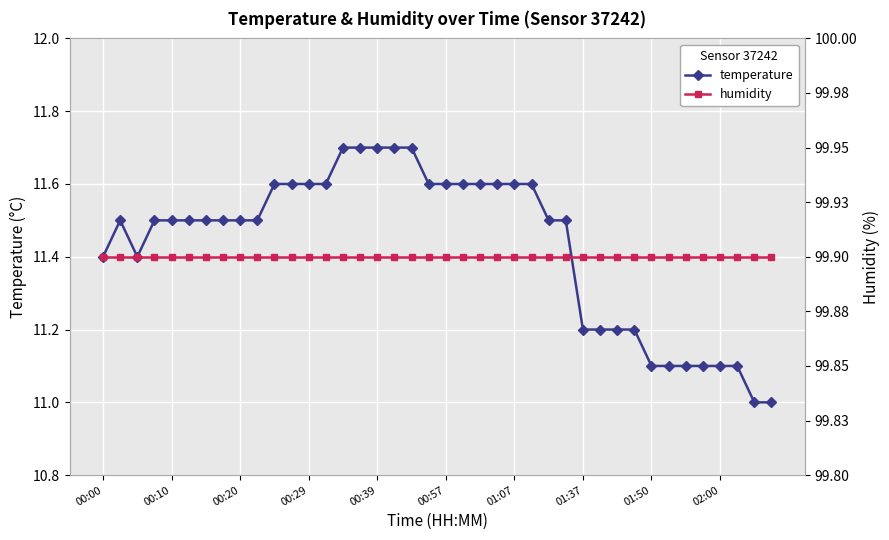

Reading left to right, list all the values displayed in this chart.

temperature: 11.4	11.5	11.4	11.5	11.5	11.5	11.5	11.5	11.5	11.5	11.6	11.6	11.6	11.6	11.7	11.7	11.7	11.7	11.7	11.6	11.6	11.6	11.6	11.6	11.6	11.6	11.5	11.5	11.2	11.2	11.2	11.2	11.1	11.1	11.1	11.1	11.1	11.1	11.0	11.0
humidity: 99.9	99.9	99.9	99.9	99.9	99.9	99.9	99.9	99.9	99.9	99.9	99.9	99.9	99.9	99.9	99.9	99.9	99.9	99.9	99.9	99.9	99.9	99.9	99.9	99.9	99.9	99.9	99.9	99.9	99.9	99.9	99.9	99.9	99.9	99.9	99.9	99.9	99.9	99.9	99.9